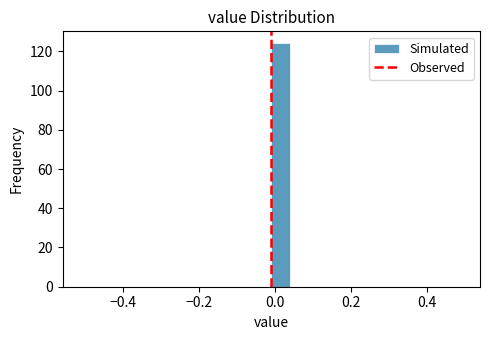

Read against the x-axis, roughly where is the centre of the tallest bar?

0.02